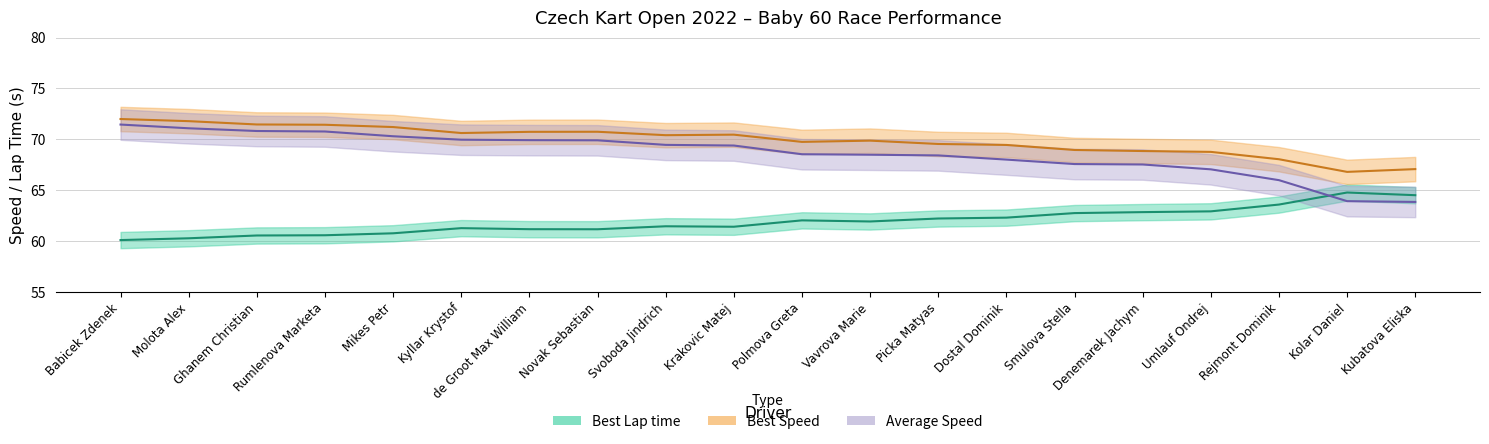

Which category has the highest value in the Best Speed series?

Babicek Zdenek